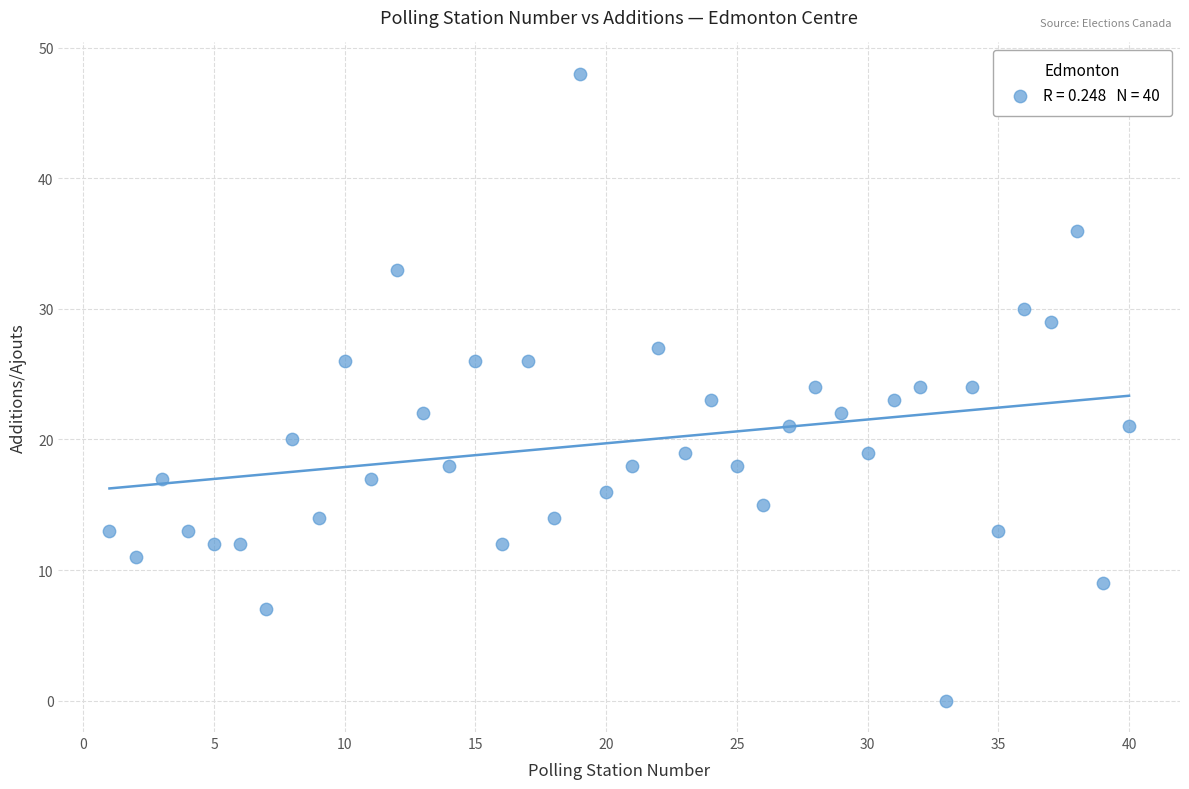

What is the range of X values (max minus min)?

39